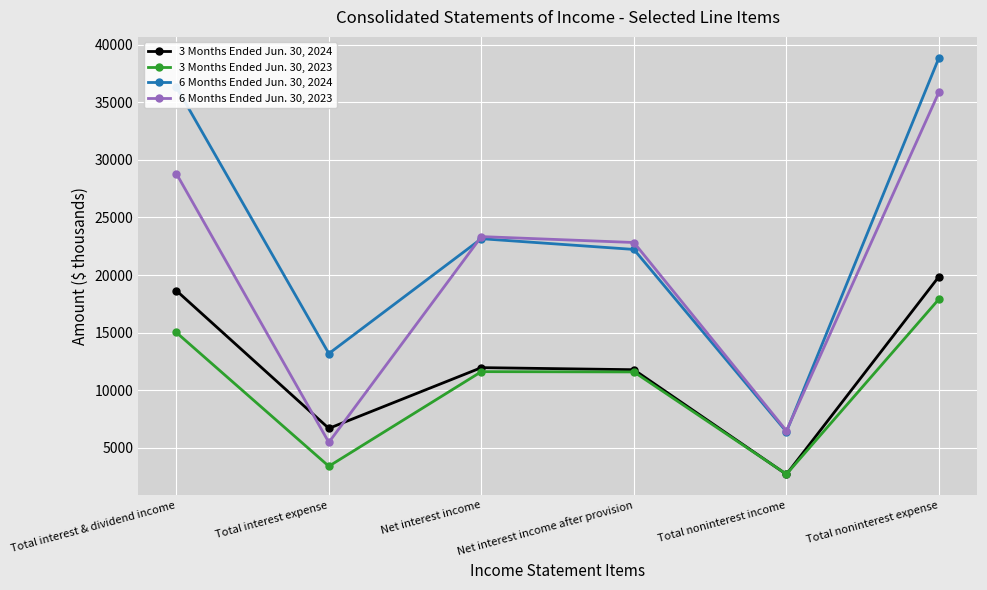

At which label does 3 Months Ended Jun. 30, 2023 reach its peak?

Total noninterest expense